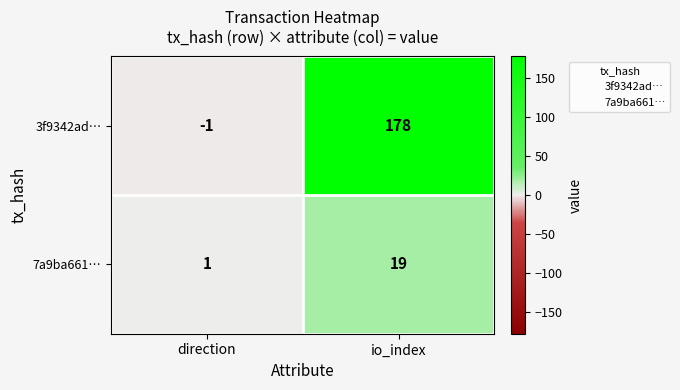

How many series are shown in this chart?

2